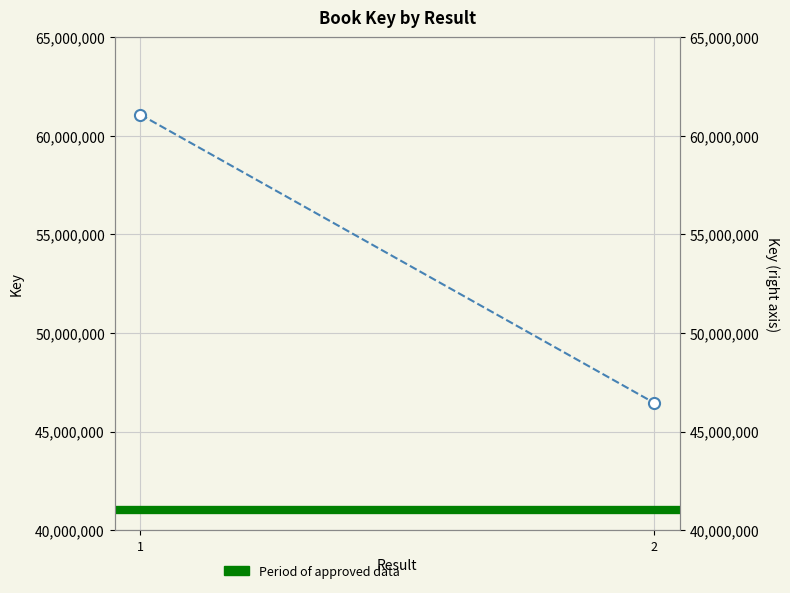

What is the change in value from 1 to 2?

-14617189